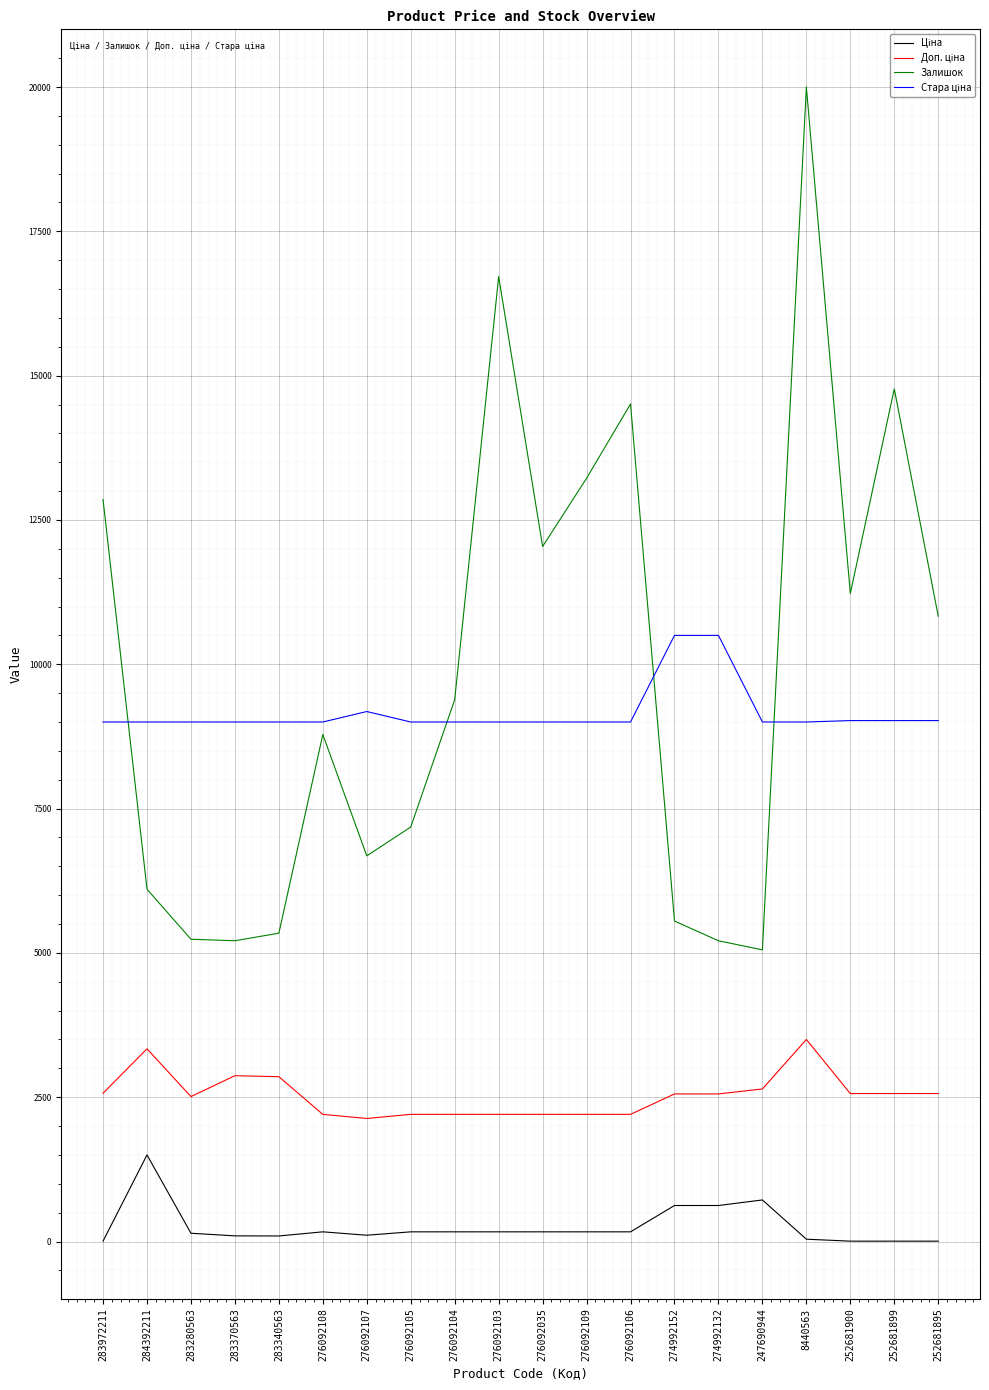

At which category is the sum across all series the highest?

8440563